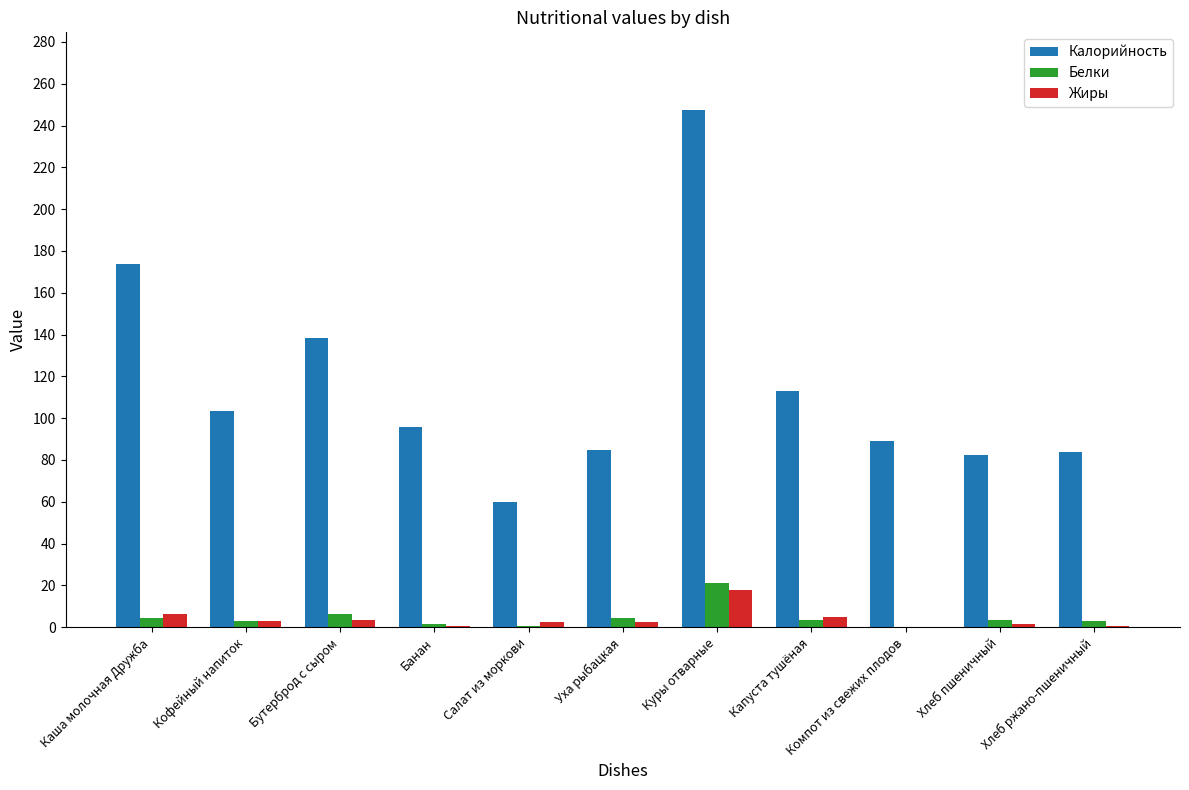

The Калорийность series shows 103.5 at Кофейный напиток. True or false?

True